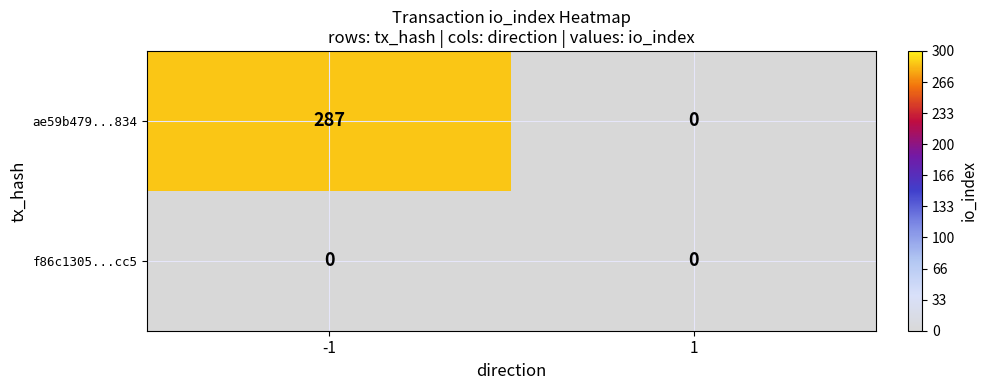

List the series in order of their peak value, lowest first.

f86c1305...cc5, ae59b479...834